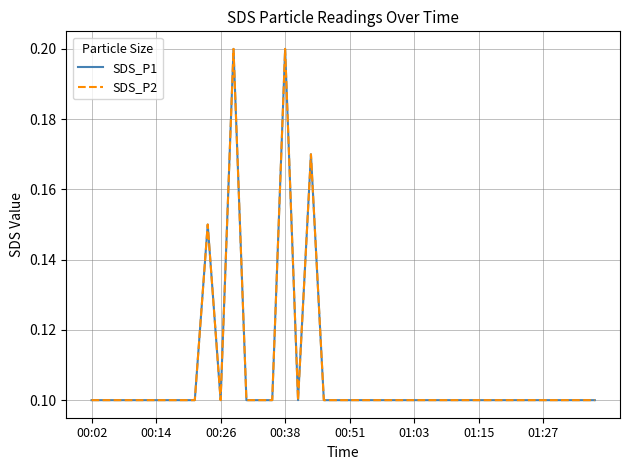

Which category has the highest value across all series?

11